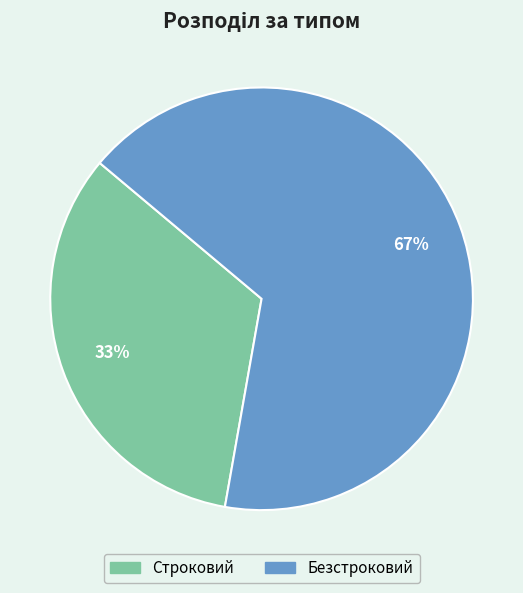

Which category has the biggest portion of the pie?

Безстроковий